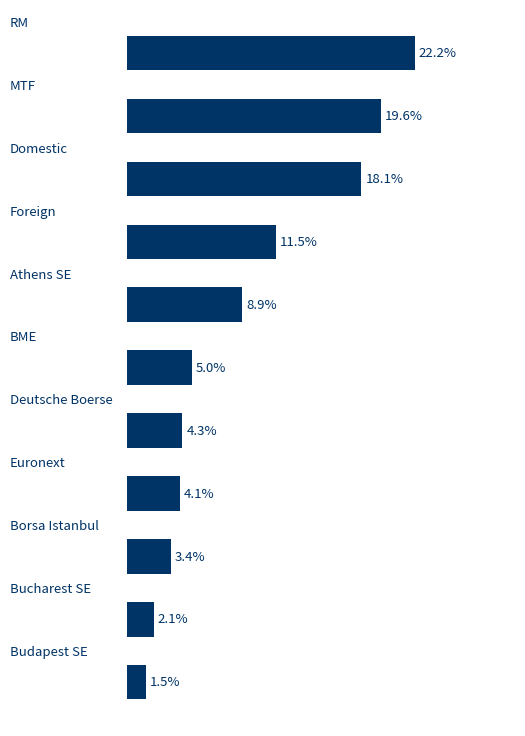

Does the chart contain any negative values?

No